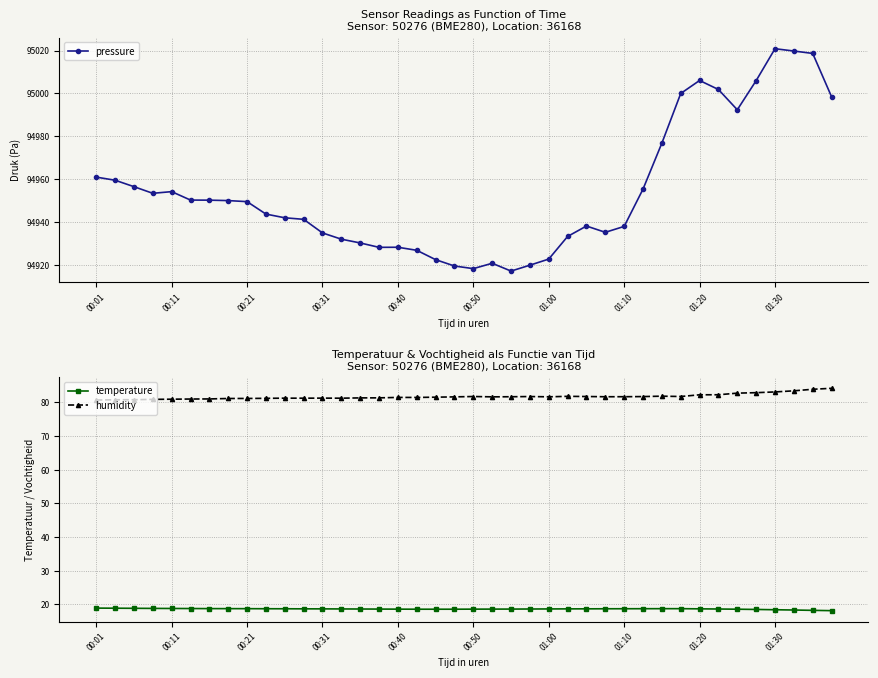

True or false: humidity has more than 1 interior local peaks.

True